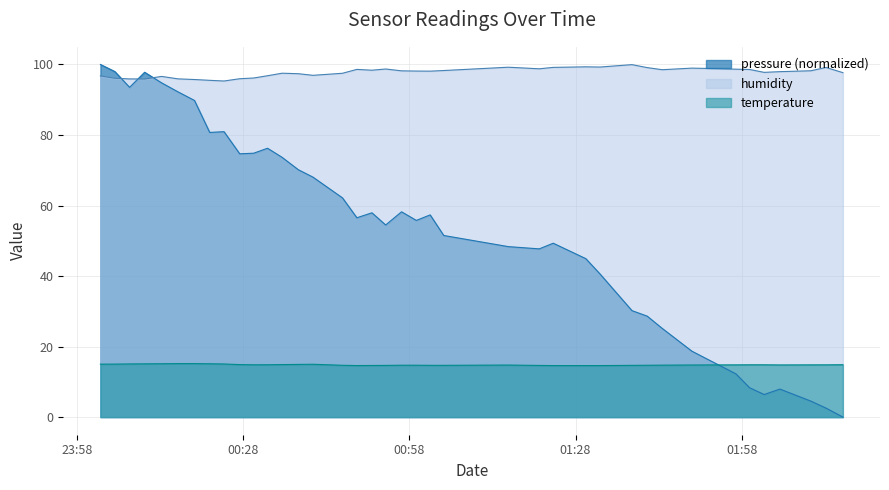

True or false: temperature and pressure cross at least once.

True